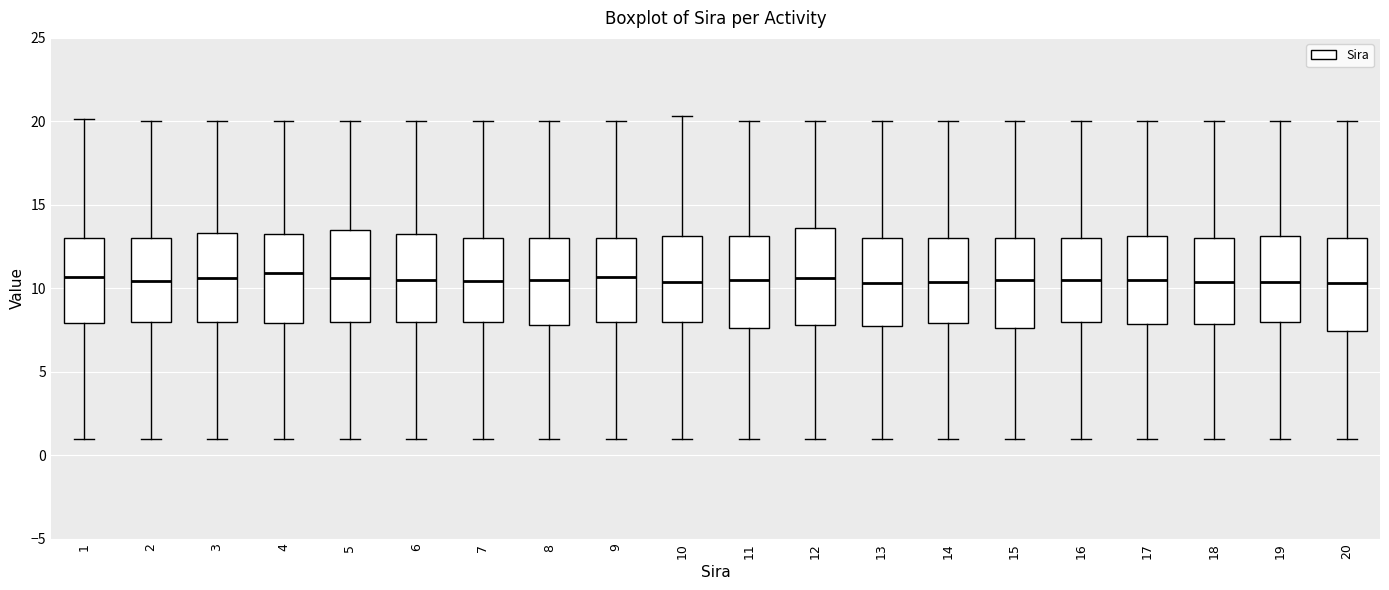

Reading left to right, transcribe this box plot: for each box, give where its median line is, the range the box spans, and where its two whiskers end, as read against the y-axis. The values are not printed on the chart, so give them approximately, as read against the axis.

1: median 10.5, box 8.0 to 13.0, whiskers 1.0 to 20.0
2: median 10.5, box 8.0 to 13.0, whiskers 1.0 to 20.0
3: median 10.5, box 8.0 to 13.5, whiskers 1.0 to 20.0
4: median 11.0, box 8.0 to 13.5, whiskers 1.0 to 20.0
5: median 10.5, box 8.0 to 13.5, whiskers 1.0 to 20.0
6: median 10.5, box 8.0 to 13.0, whiskers 1.0 to 20.0
7: median 10.5, box 8.0 to 13.0, whiskers 1.0 to 20.0
8: median 10.5, box 8.0 to 13.0, whiskers 1.0 to 20.0
9: median 10.5, box 8.0 to 13.0, whiskers 1.0 to 20.0
10: median 10.5, box 8.0 to 13.0, whiskers 1.0 to 20.5
11: median 10.5, box 7.5 to 13.0, whiskers 1.0 to 20.0
12: median 10.5, box 8.0 to 13.5, whiskers 1.0 to 20.0
13: median 10.5, box 8.0 to 13.0, whiskers 1.0 to 20.0
14: median 10.5, box 8.0 to 13.0, whiskers 1.0 to 20.0
15: median 10.5, box 7.5 to 13.0, whiskers 1.0 to 20.0
16: median 10.5, box 8.0 to 13.0, whiskers 1.0 to 20.0
17: median 10.5, box 8.0 to 13.0, whiskers 1.0 to 20.0
18: median 10.5, box 8.0 to 13.0, whiskers 1.0 to 20.0
19: median 10.5, box 8.0 to 13.0, whiskers 1.0 to 20.0
20: median 10.5, box 7.5 to 13.0, whiskers 1.0 to 20.0